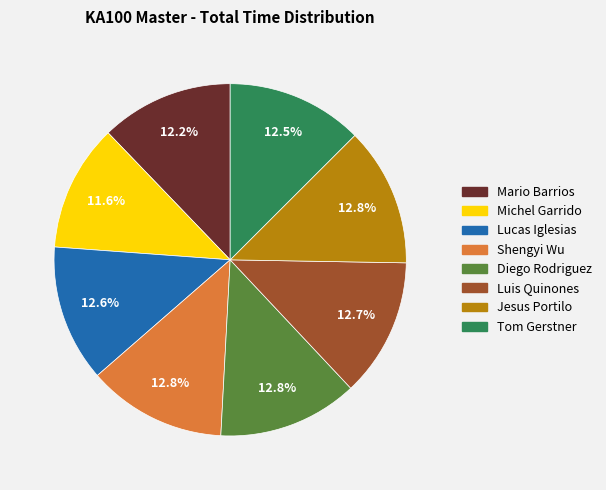

Count the number of slices in the pie.

8